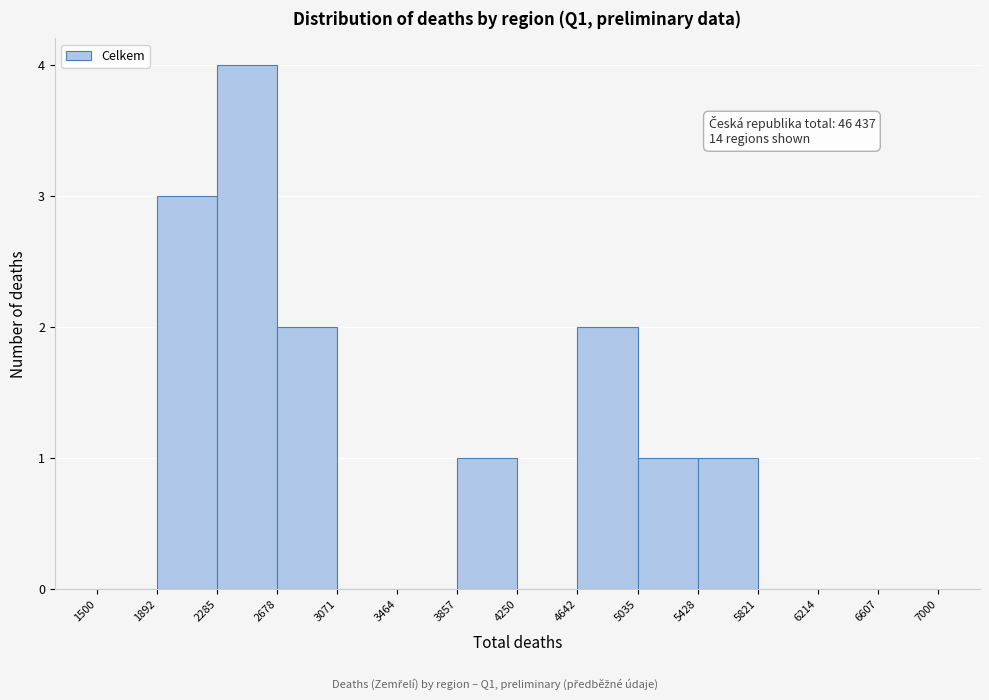

Which range on the x-axis has the tallest bar?

2285 to 2678